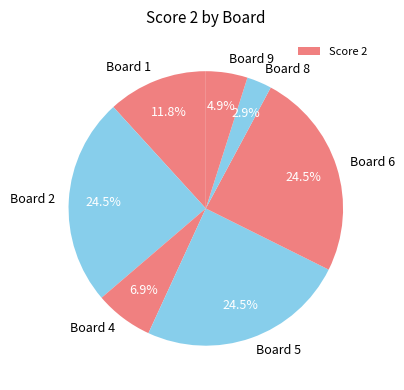

Is there a majority slice in this chart?

No